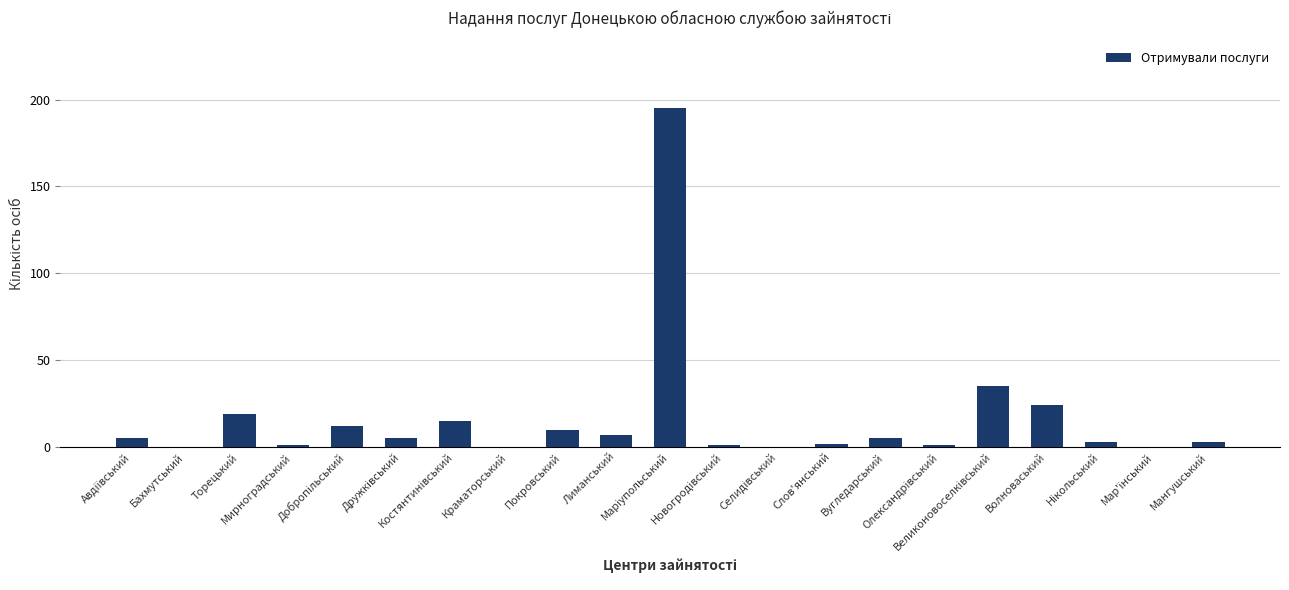

What is the sum of all values?

343